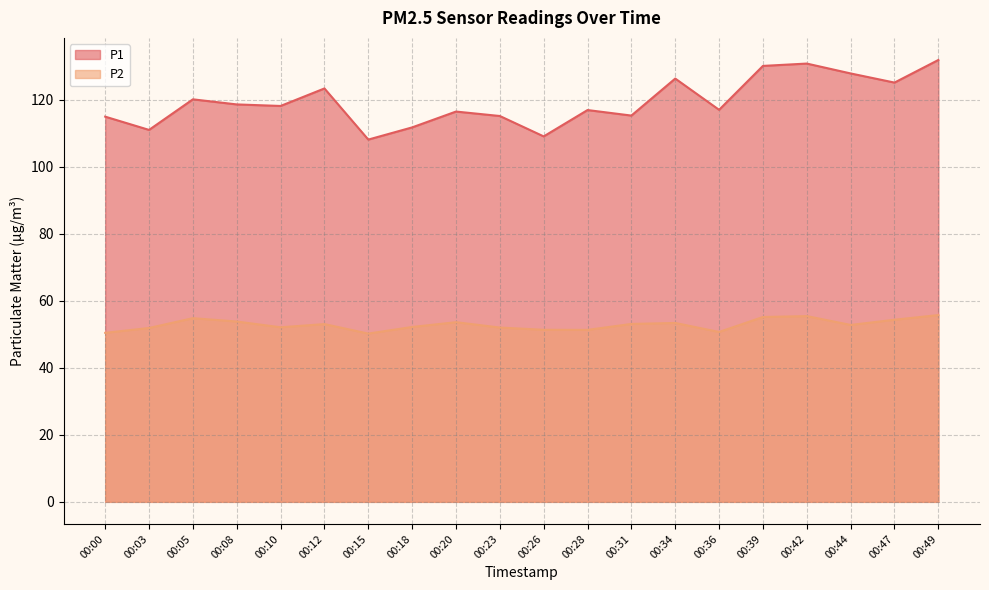

What is the approximate value of P1 at 00:44?

127.9